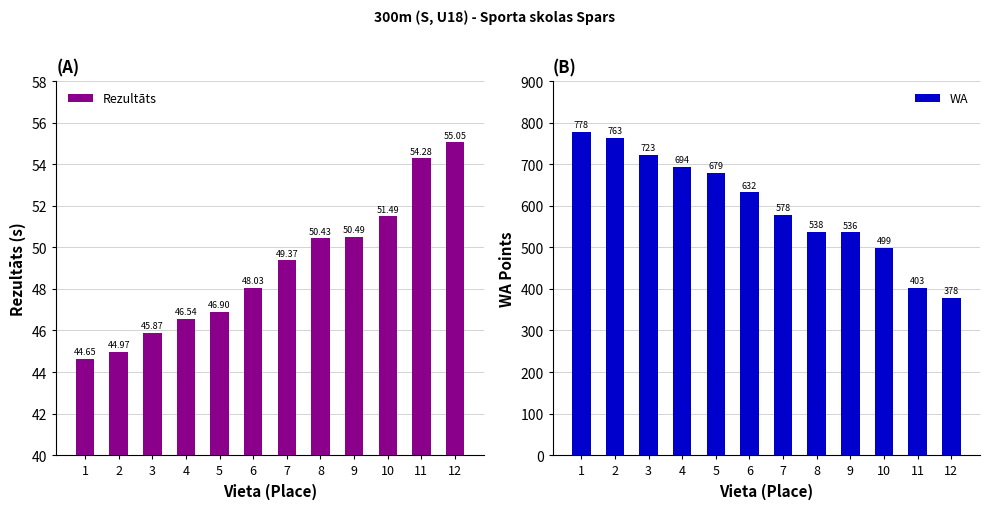

What are all the series names shown in the legend?

Rezultāts, WA